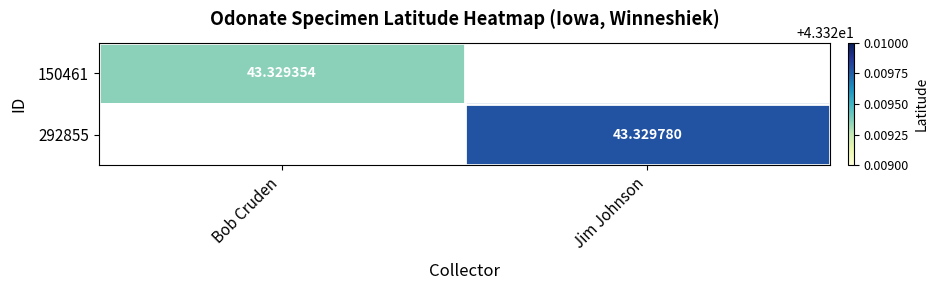

What is the greatest value displayed?

43.3